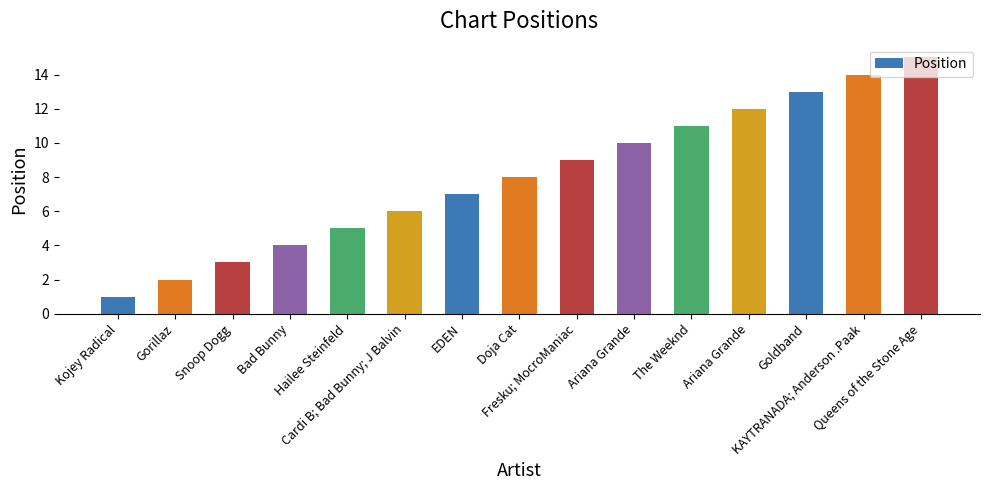

At which category does the chart reach its minimum across all series?

Kojey Radical